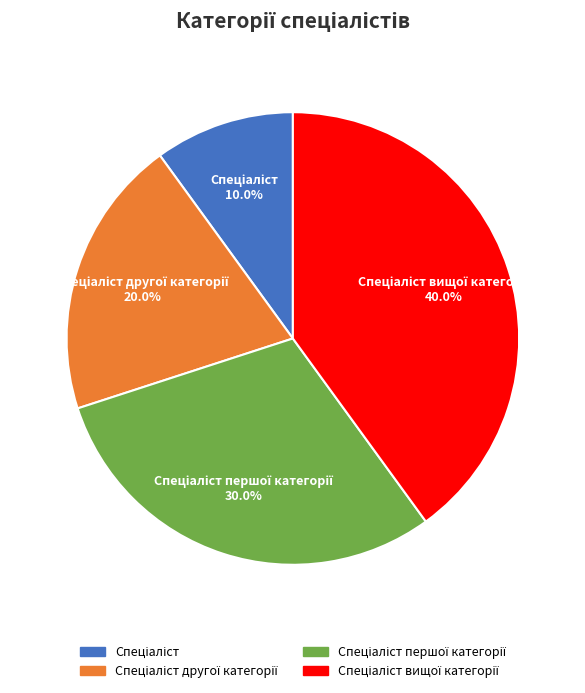

To the nearest percent, what is the average slice percentage?

25%